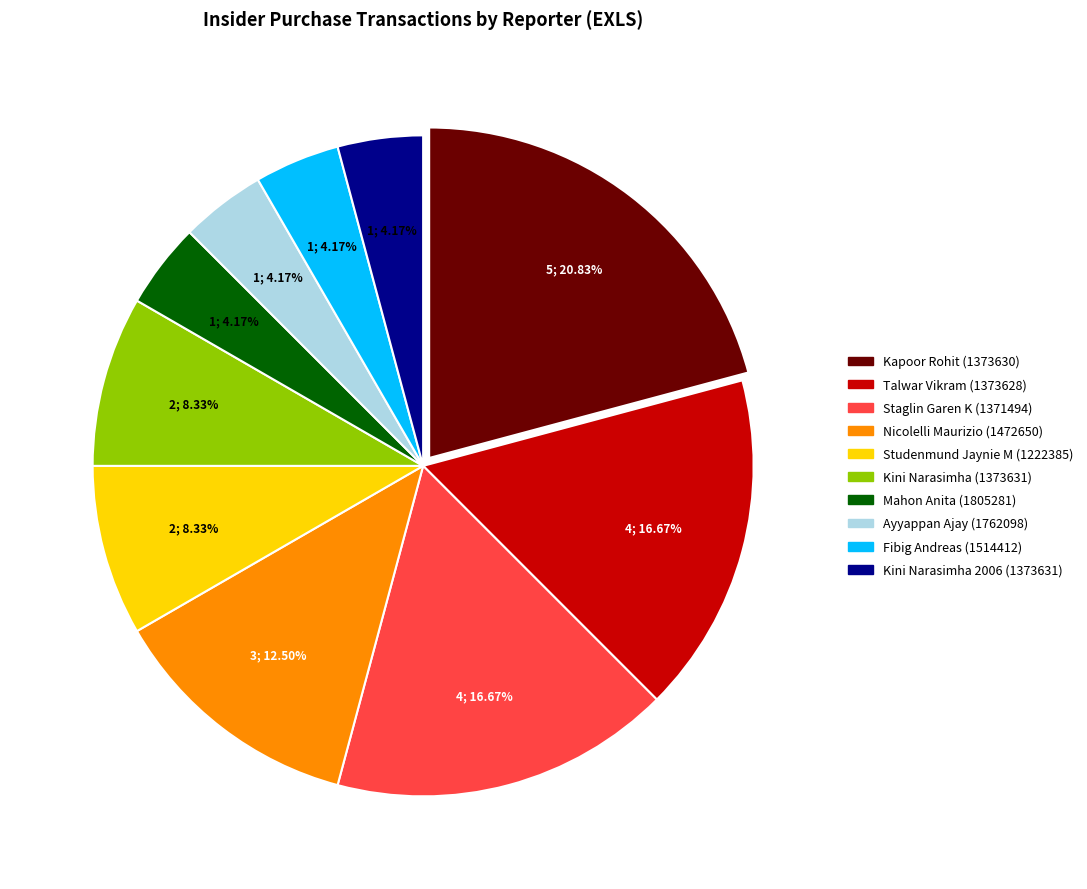

Is there any slice that represents more than half of the pie?

No